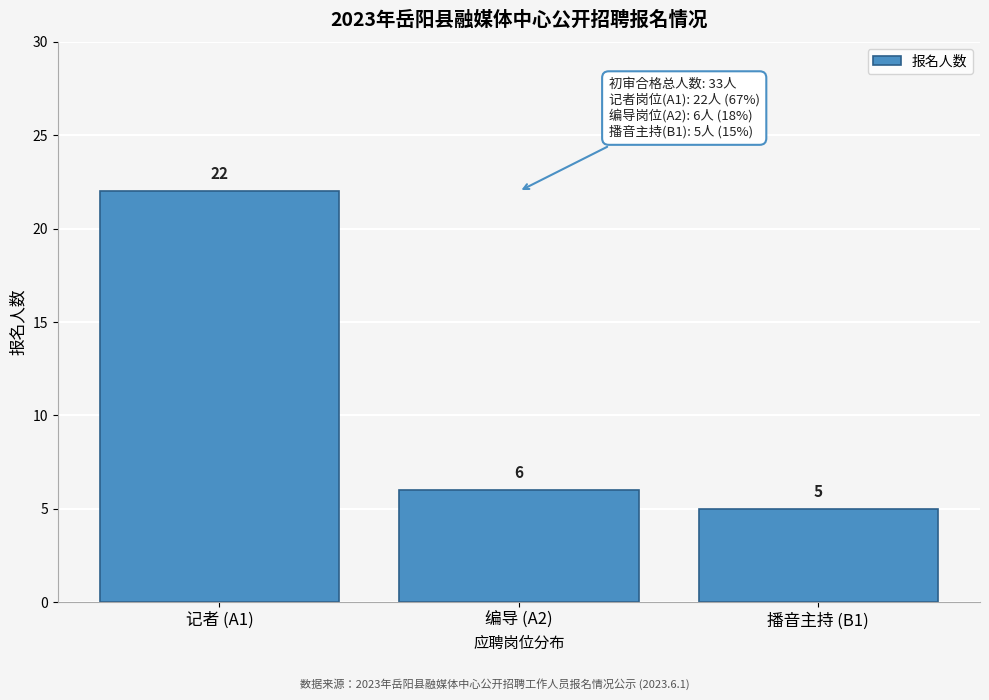

Reading left to right, what are all the values shown in this chart?

22	6	5